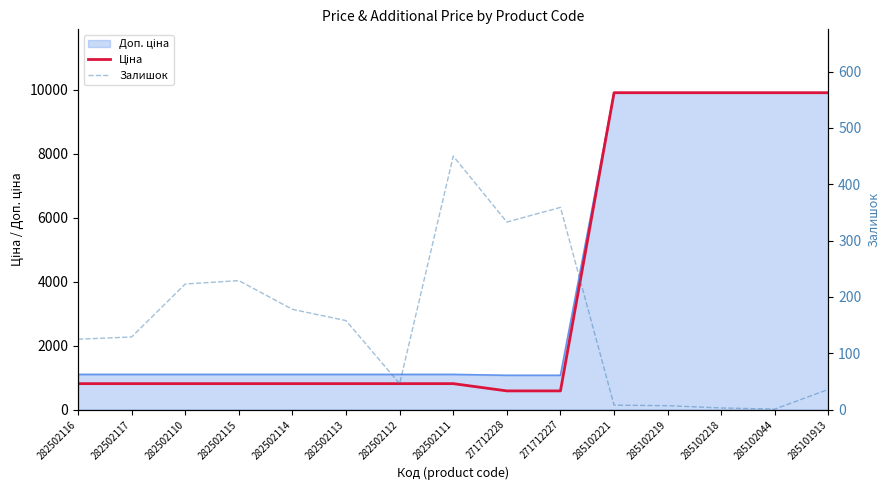

What is the difference between the second highest and second lowest values in the Залишок series?

356.0